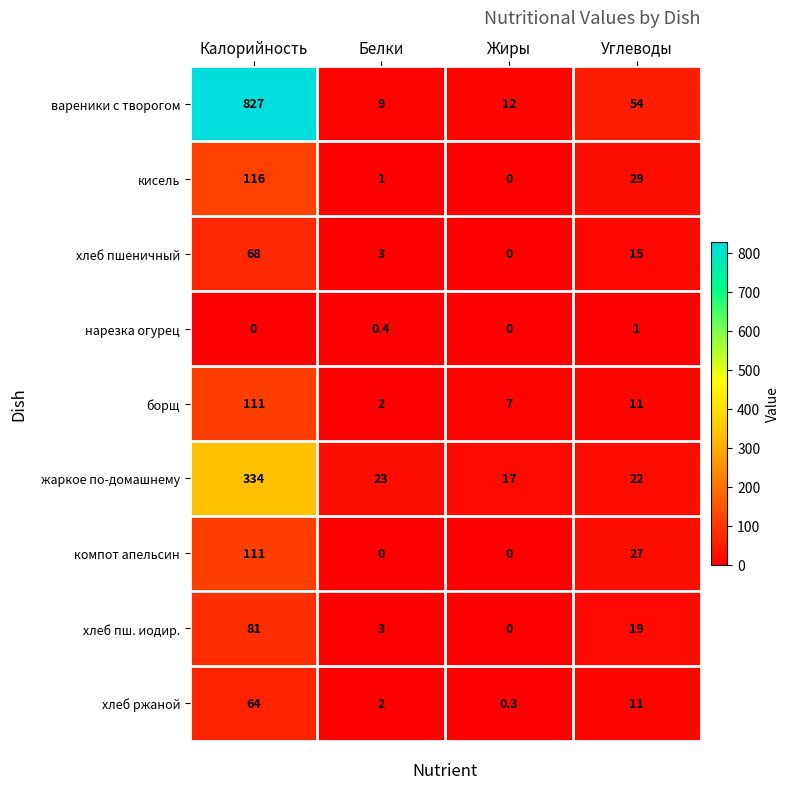

At which label does компот апельсин reach its peak?

Калорийность